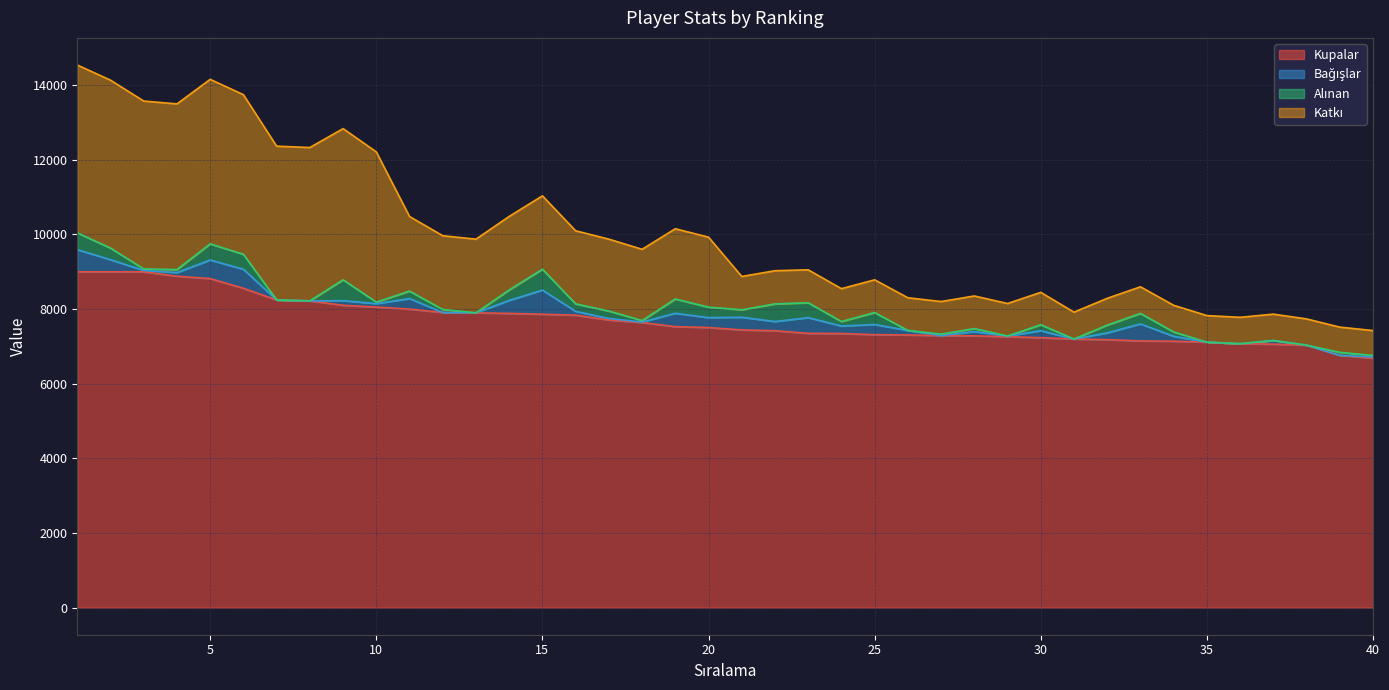

What is the sum of the Katkı values at 1 and 17?

6427